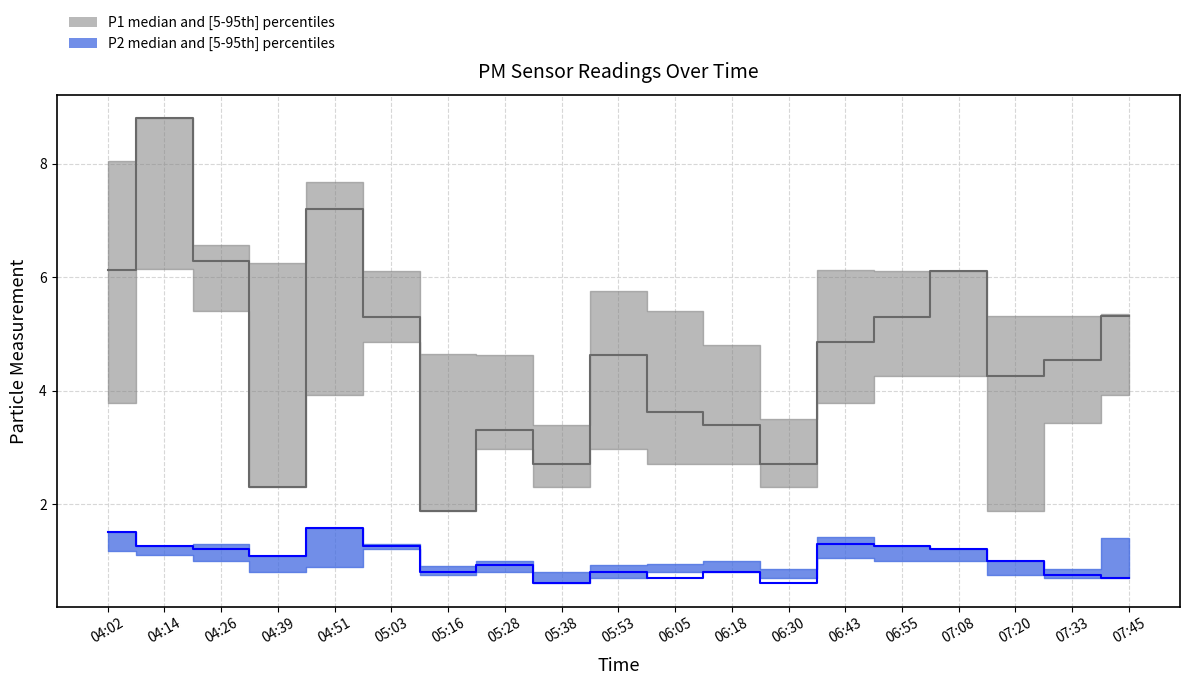

Between 07:33 and 06:55, which is larger?

06:55